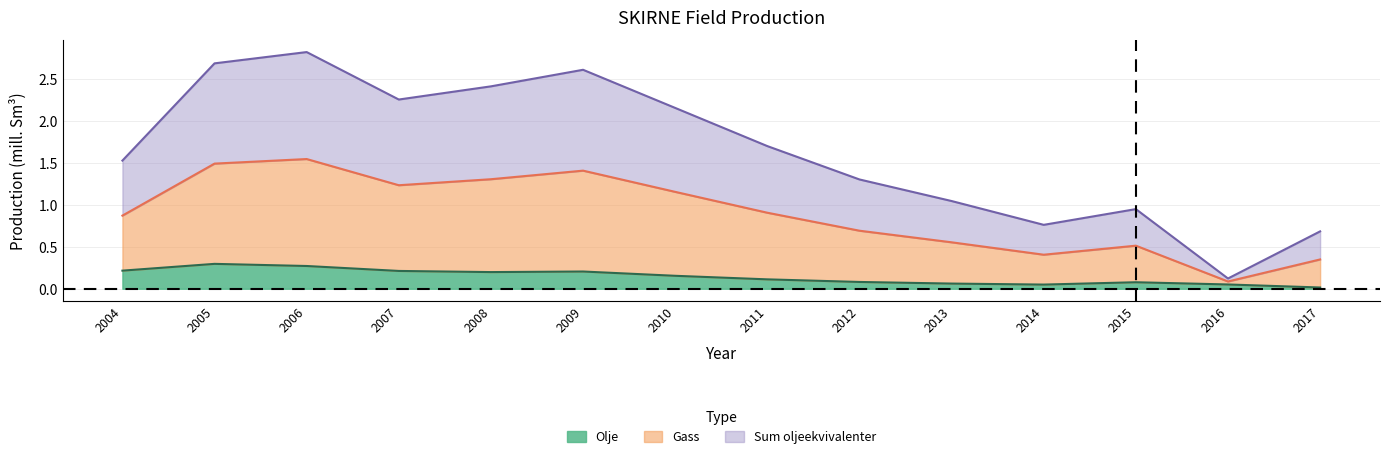

At how many categories does at least one series exceed 1?

10